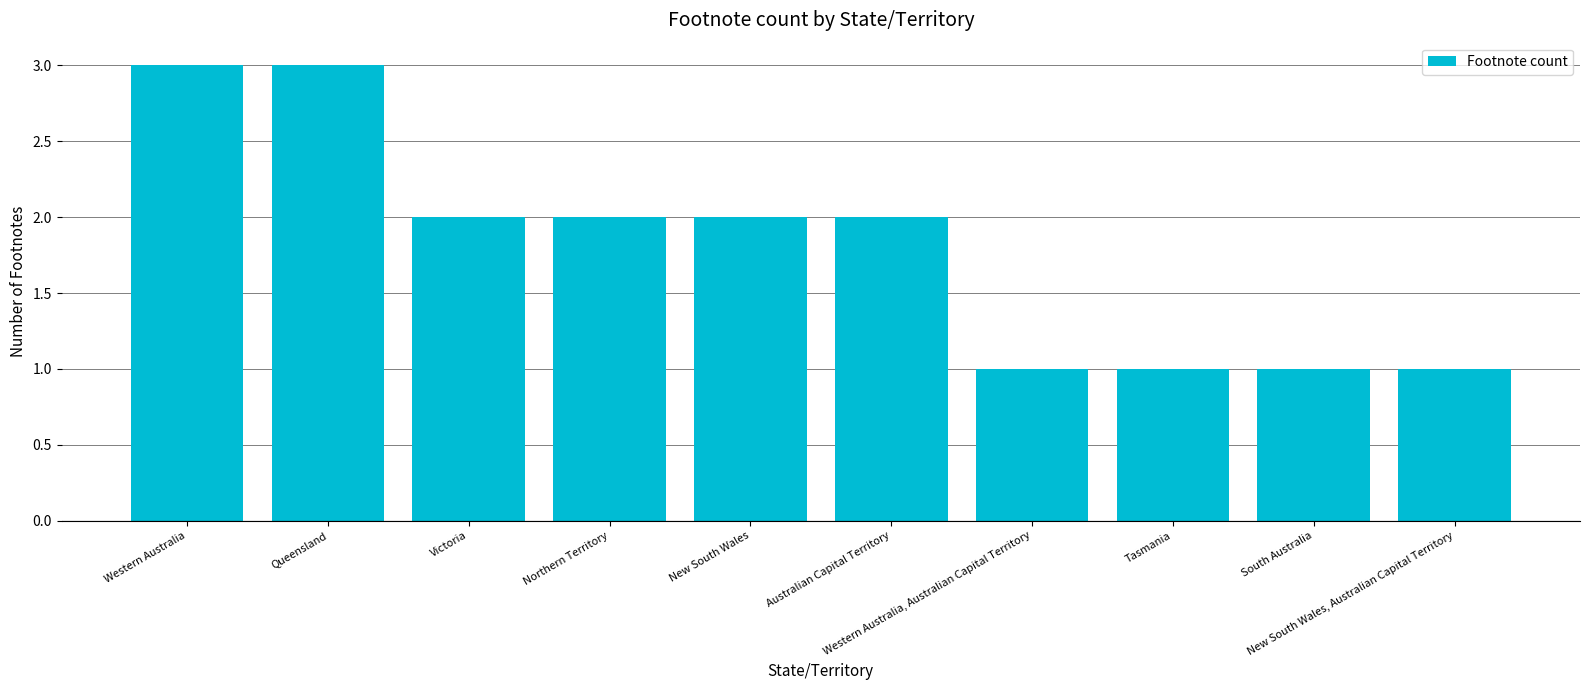

How many bars are there in total?

10